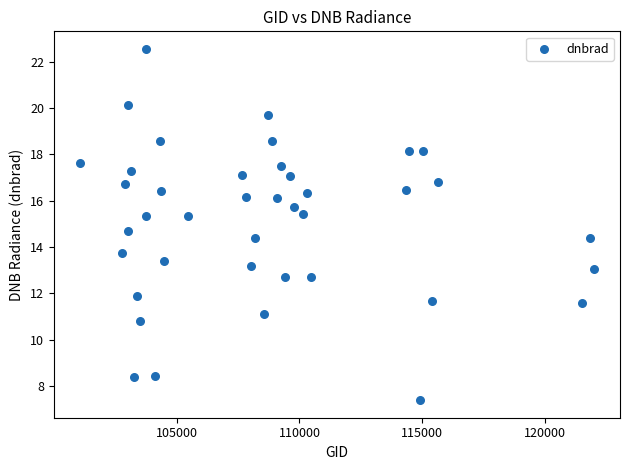

What is the range of X values (max minus min)?

20932.0